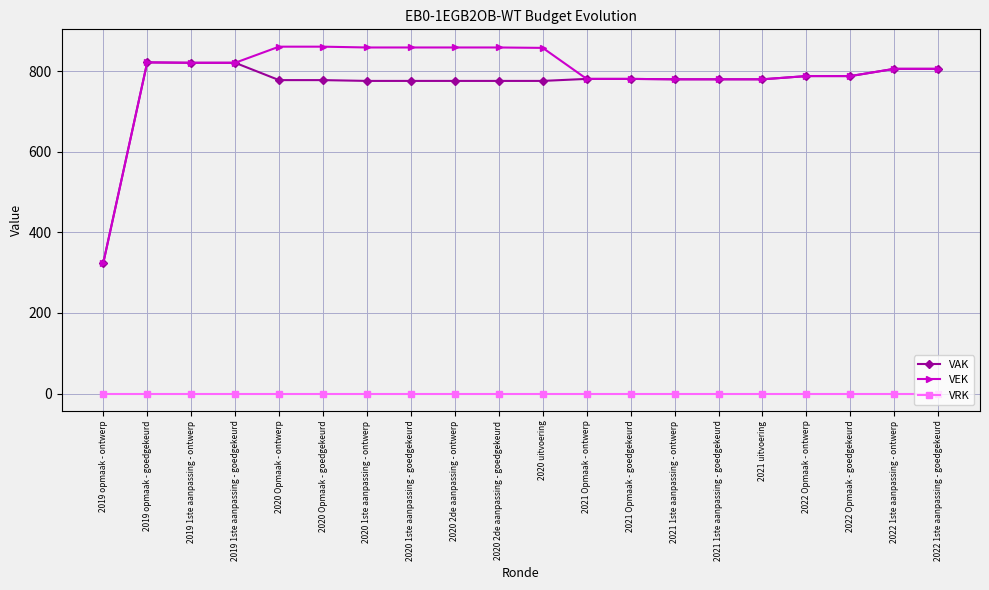

What is the total value across all series at 2020 Opmaak - goedgekeurd?

1639